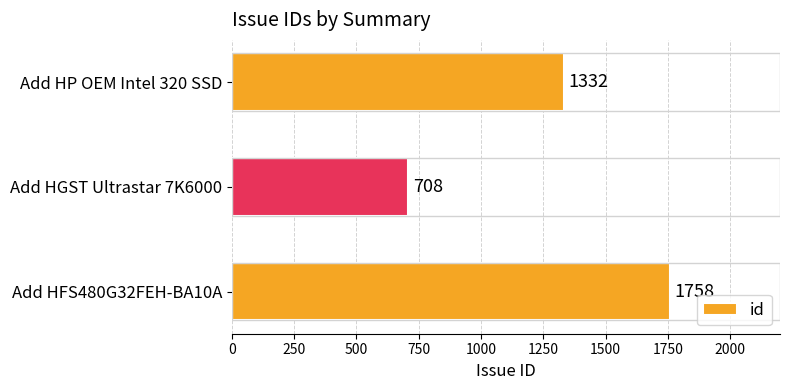

What is the smallest value displayed?

708